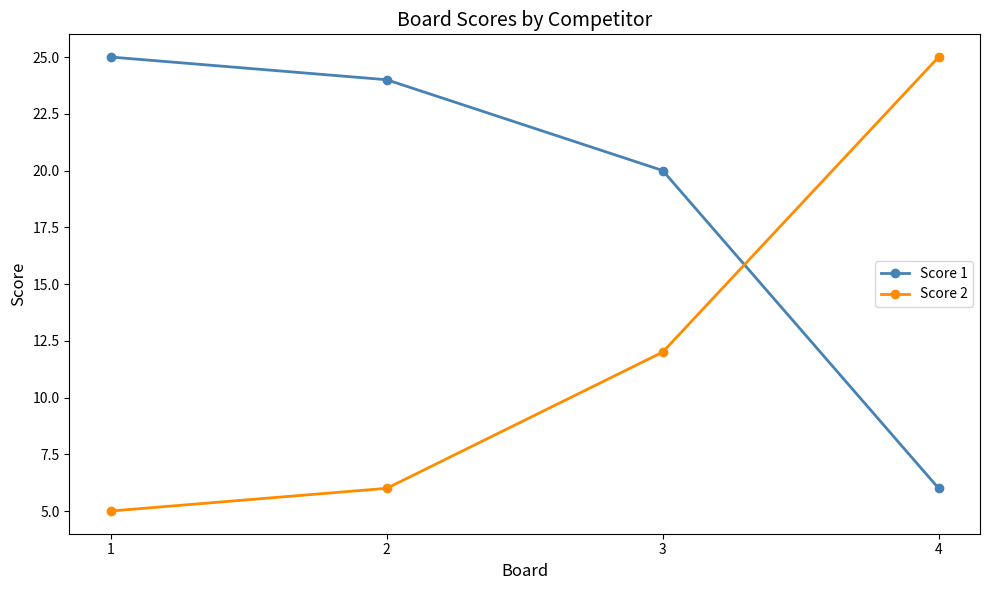

Rank the series at 2 from highest to lowest value.

Score 1, Score 2